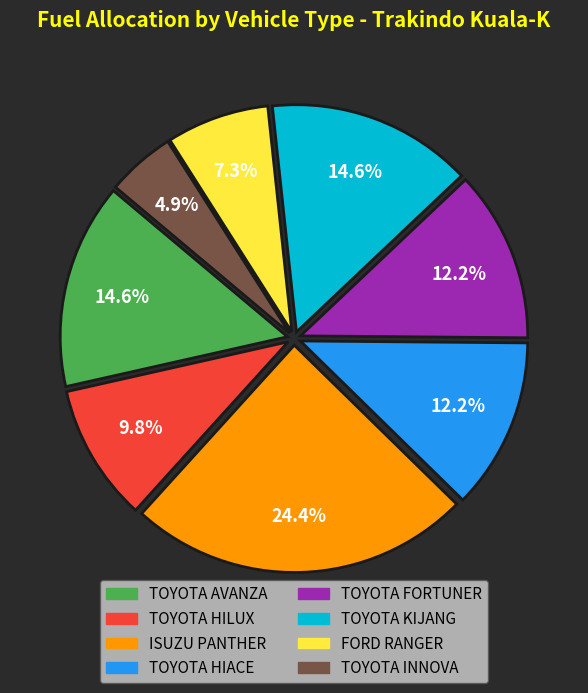

Which slice is the smallest?

TOYOTA INNOVA